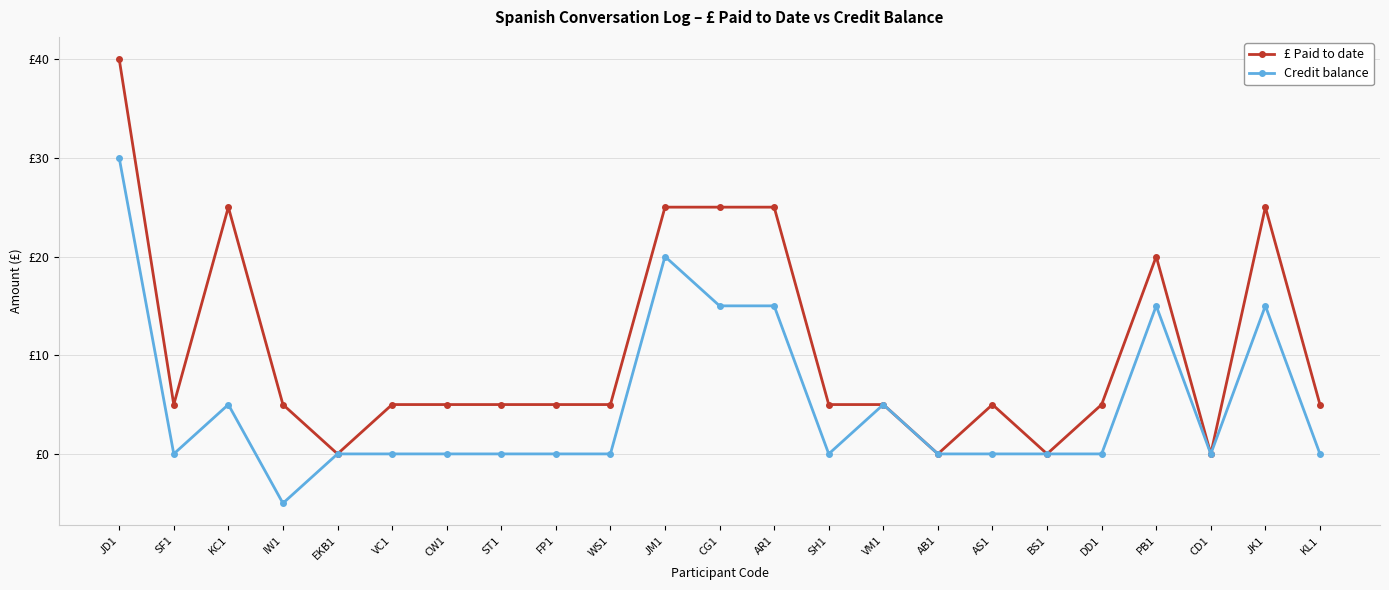

At which category is the sum across all series the highest?

JD1